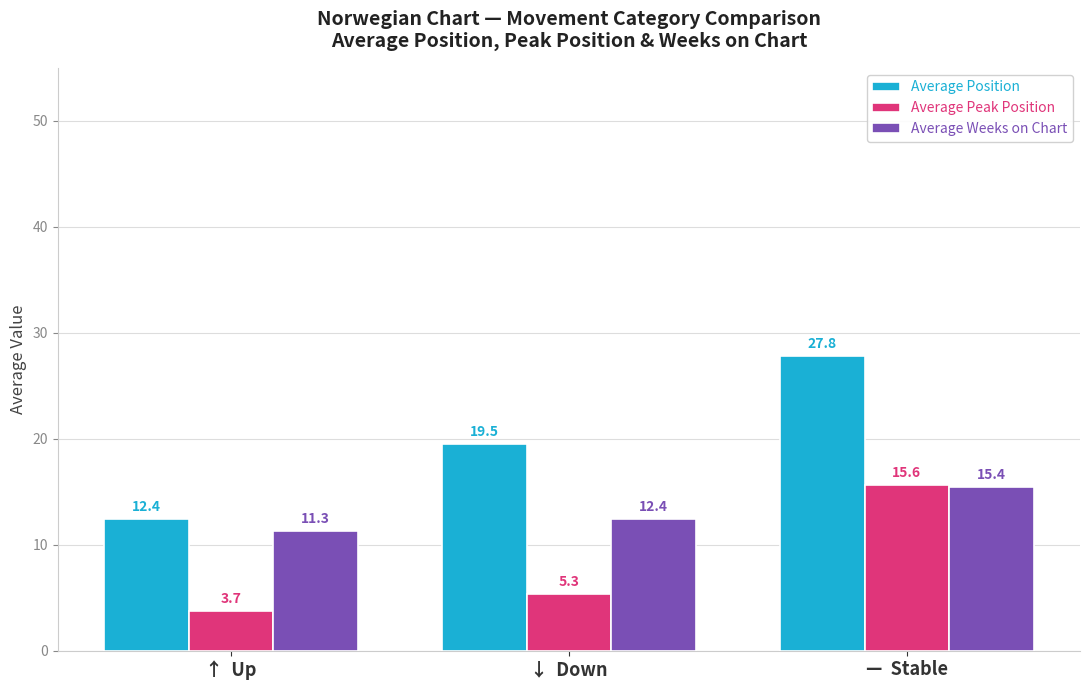

What value does the Average Position series have at ↑  Up?

12.4